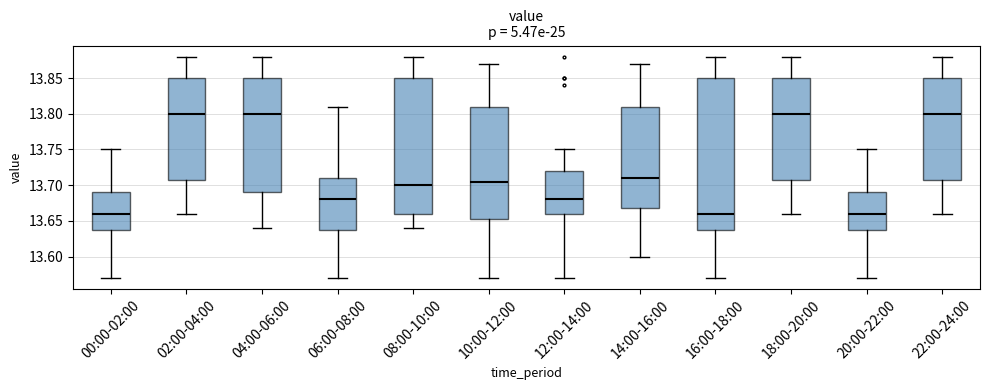

Which box is the tallest, from its lower edge to its upper edge?

16:00-18:00